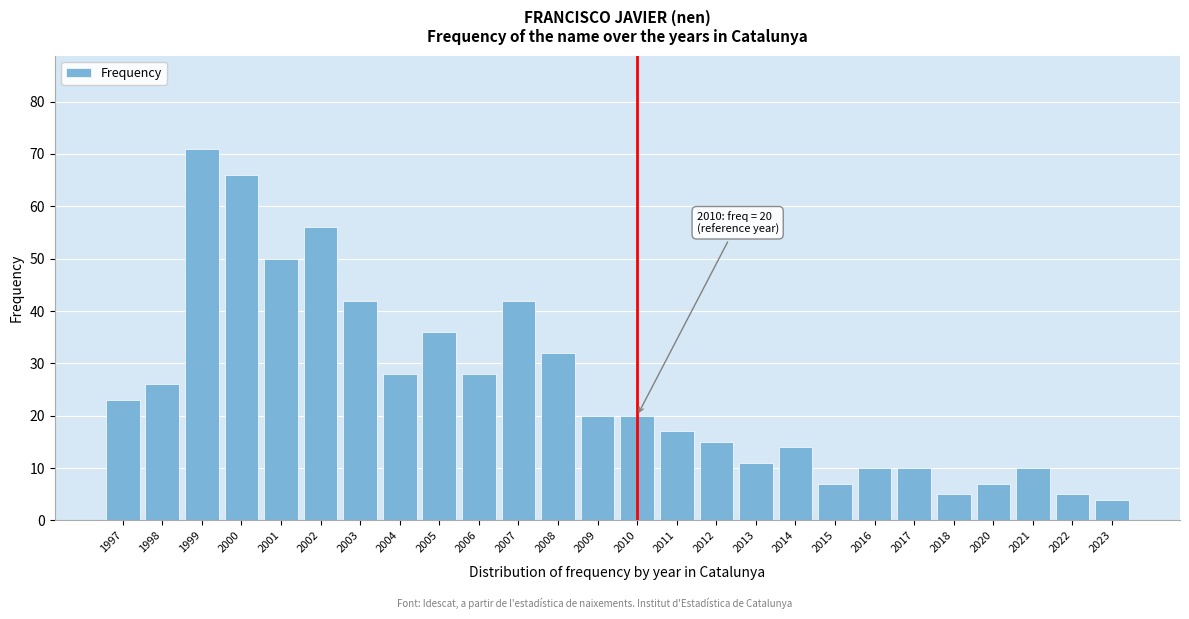

Reading left to right, transcribe all the data shown in this chart.

1997=23	1998=26	1999=71	2000=66	2001=50	2002=56	2003=42	2004=28	2005=36	2006=28	2007=42	2008=32	2009=20	2010=20	2011=17	2012=15	2013=11	2014=14	2015=7	2016=10	2017=10	2018=5	2020=7	2021=10	2022=5	2023=4